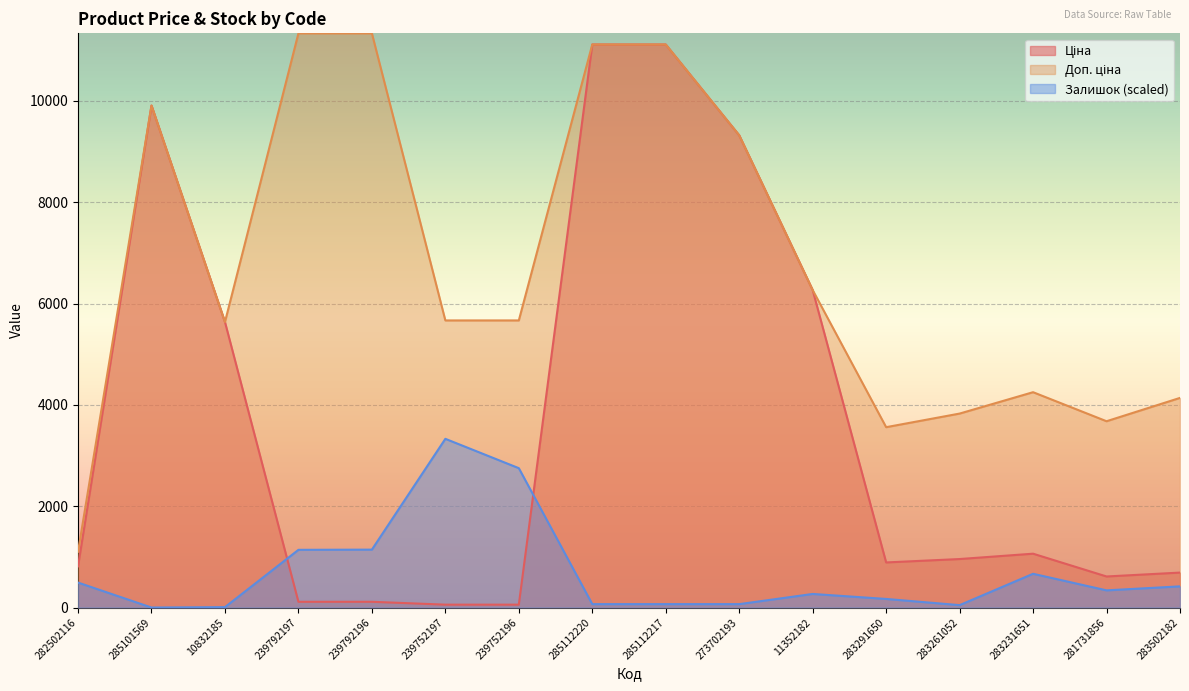

What is the spread (max minus min) of values at 239792197?

11220.7